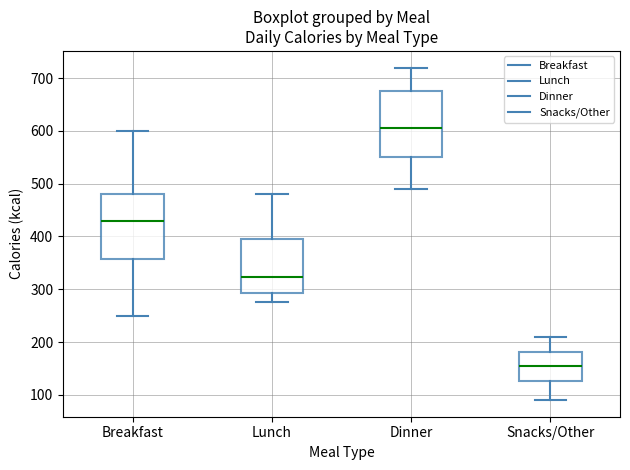

Reading left to right, read every box against the y-axis: the position of its median line, the range the box covers, and the ends of its whiskers. The values are not printed on the chart, so give them approximately, as read against the axis.

Breakfast: median 430, box 360 to 480, whiskers 250 to 600
Lunch: median 320, box 290 to 400, whiskers 280 to 480
Dinner: median 610, box 550 to 680, whiskers 490 to 720
Snacks/Other: median 160, box 130 to 180, whiskers 90 to 210